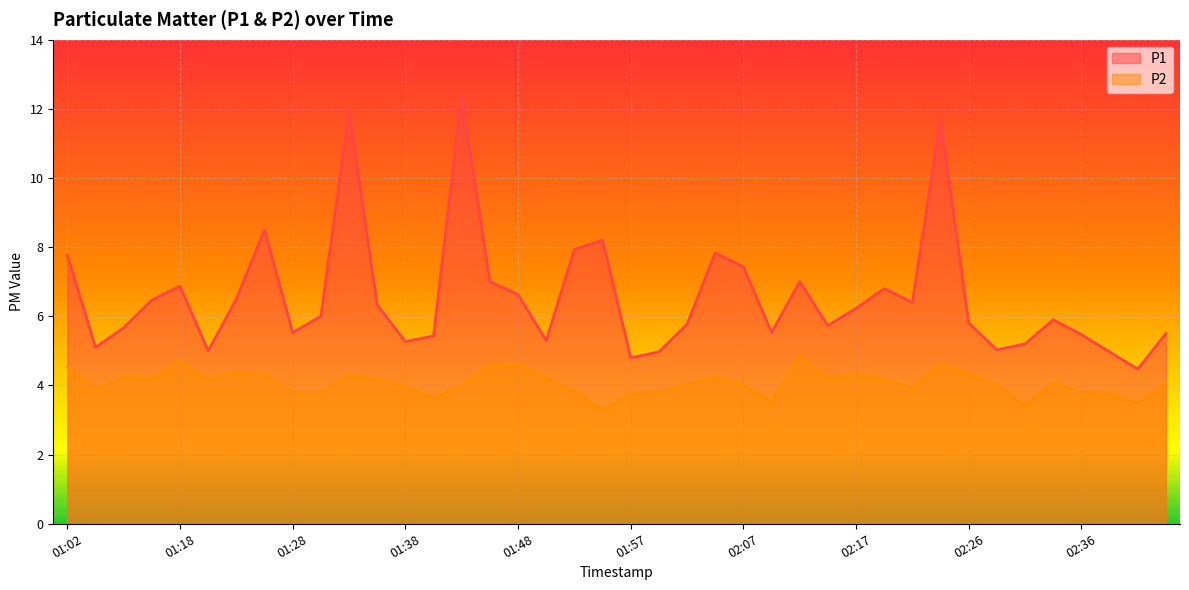

Which series changed the most between 02:24 and 02:44?

P1